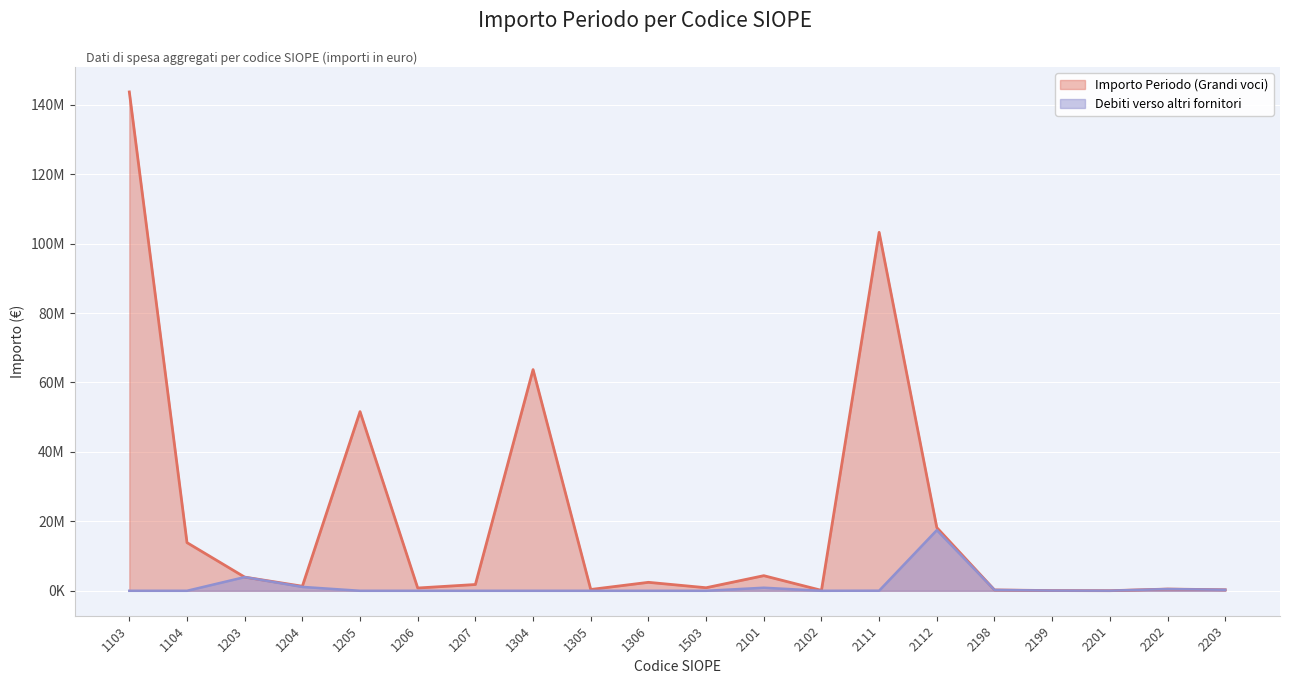

Reading left to right, extract all data points from this chart.

Importo Periodo (Grandi voci): 1103=143664690.4	1104=13870412.7	1203=3937498.6	1204=1309574.1	1205=51596470.6	1206=799830.7	1207=1806292.2	1304=63699990.5	1305=375385.2	1306=2437110.9	1503=877936.3	2101=4352760.3	2102=123321.3	2111=103228802.8	2112=18203147.0	2198=243889.9	2199=58710.7	2201=28911.4	2202=499416.6	2203=294745.0
Debiti verso altri fornitori: 1103=0.0	1104=0.0	1203=3937126.6	1204=1116905.2	1205=0.0	1206=0.0	1207=0.0	1304=0.0	1305=0.0	1306=0.0	1503=0.0	2101=877309.0	2102=0.0	2111=27716.7	2112=17465169.7	2198=239935.3	2199=58677.8	2201=28911.4	2202=498820.8	2203=294745.0